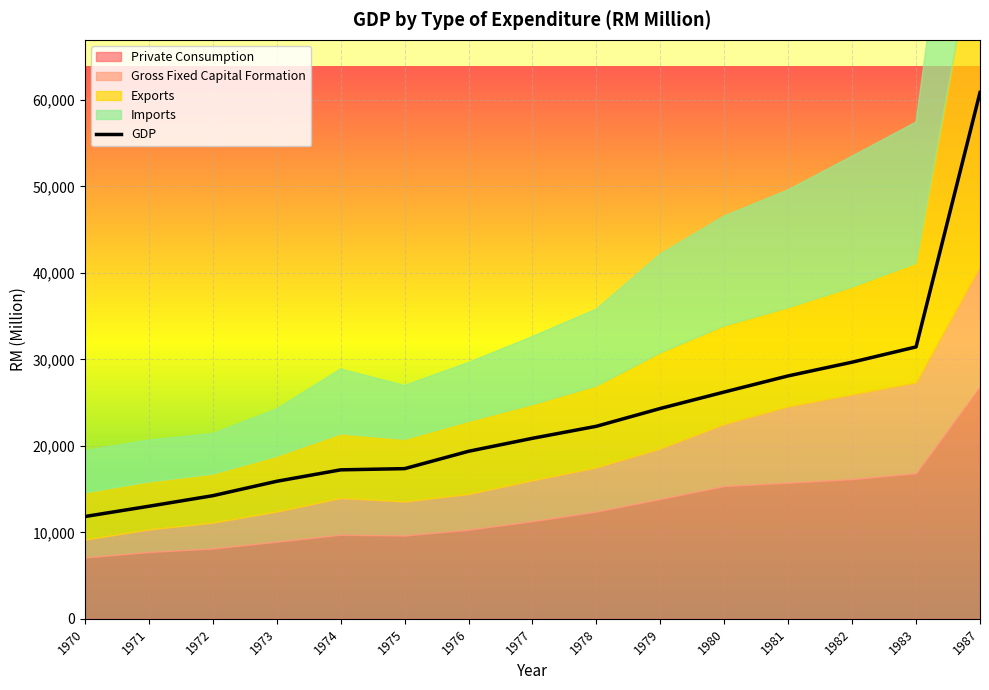

Approximately how many times larger is the value at 1982 compared to 1983?

0.9